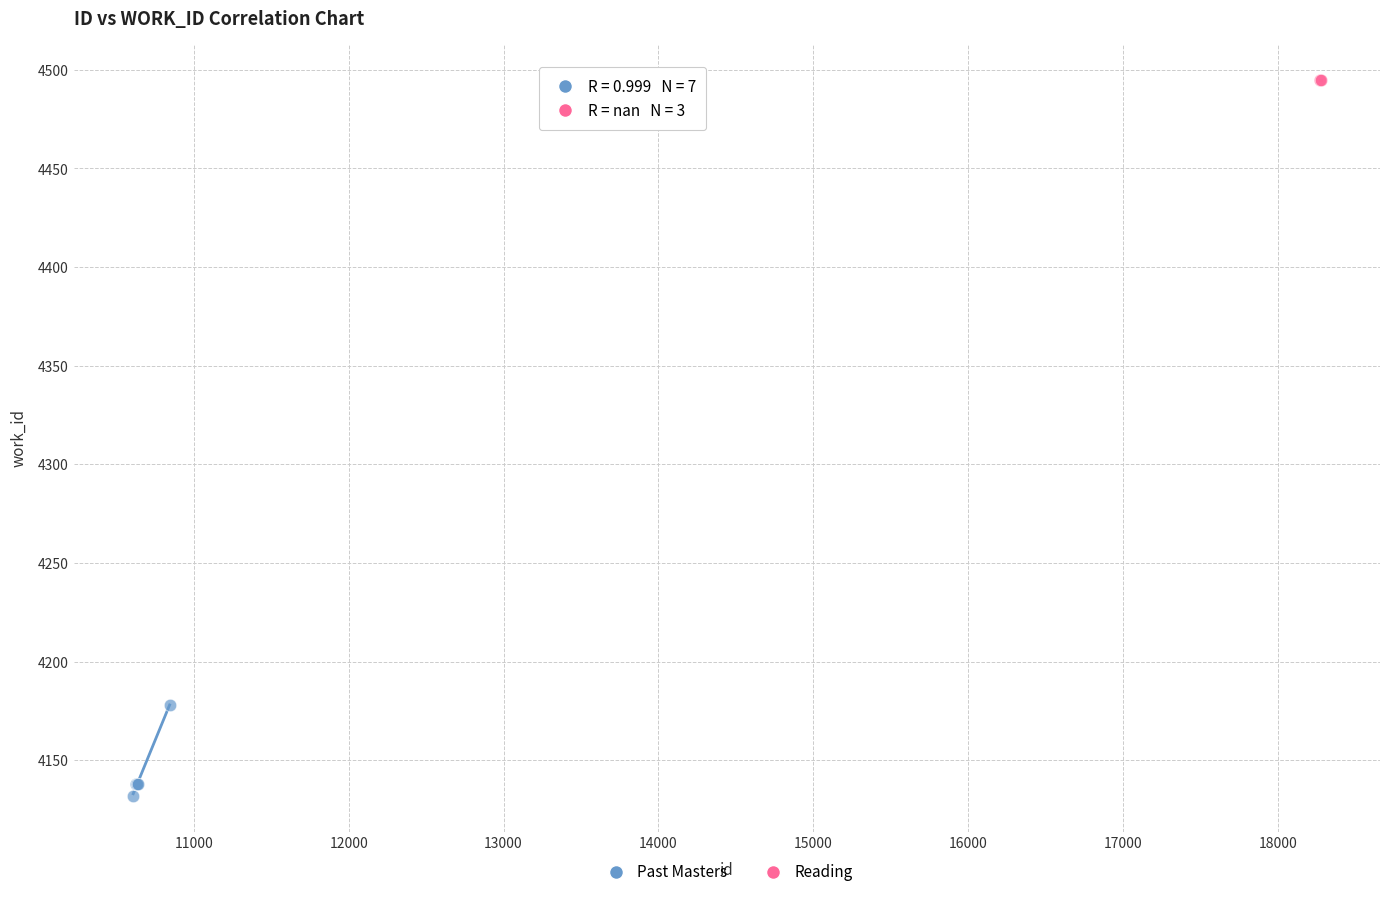

Which series reaches the maximum Y coordinate?

Reading